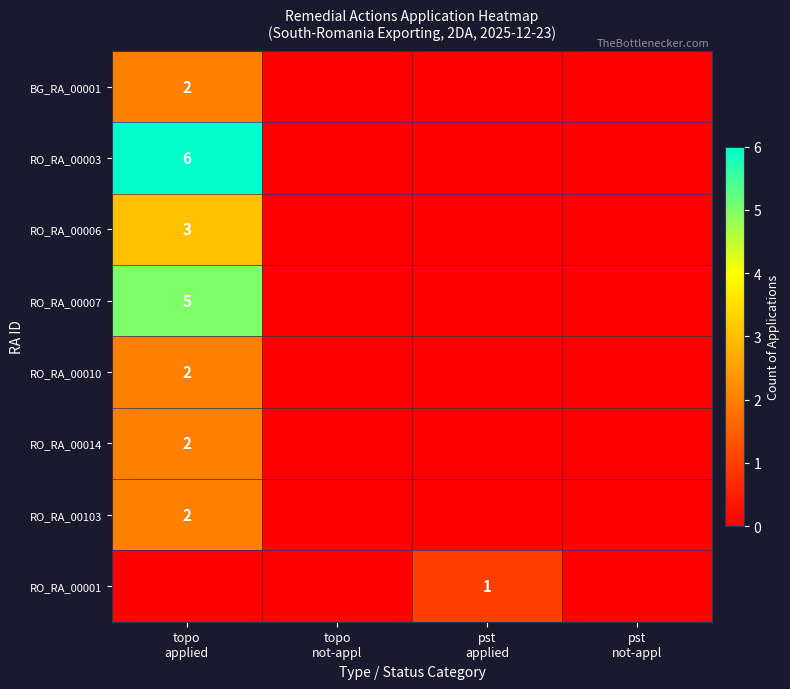

Is it true that RO_RA_00103 equals 0 at pst applied?

True